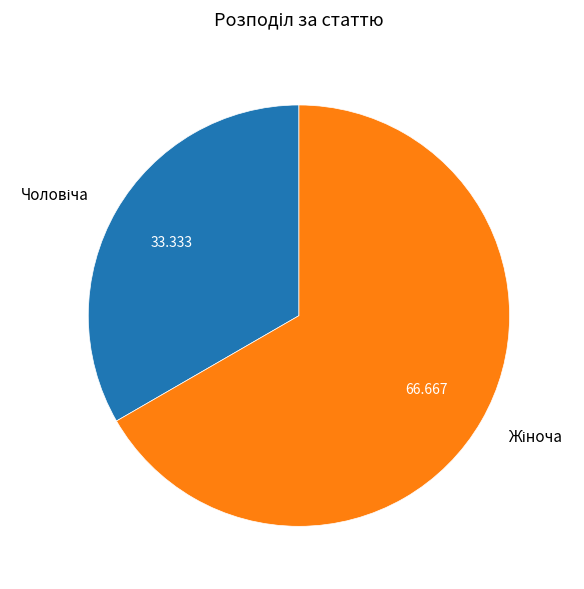

Is there a majority slice in this chart?

Yes